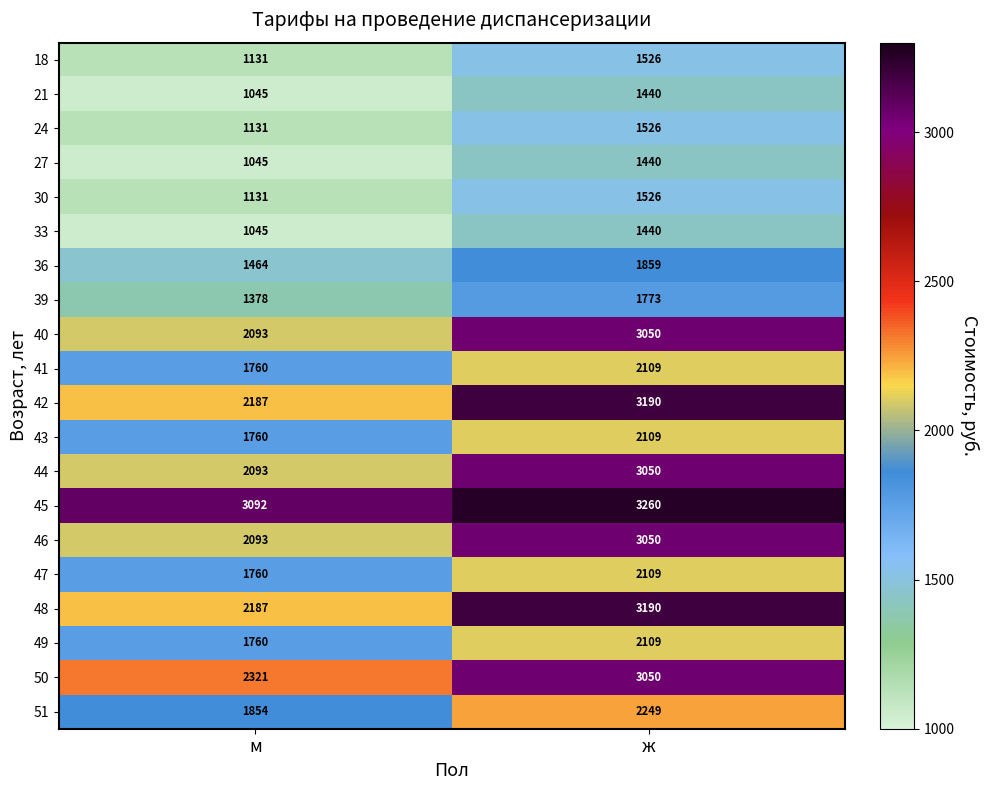

List the labels in order of 50 value, largest first.

ж, м